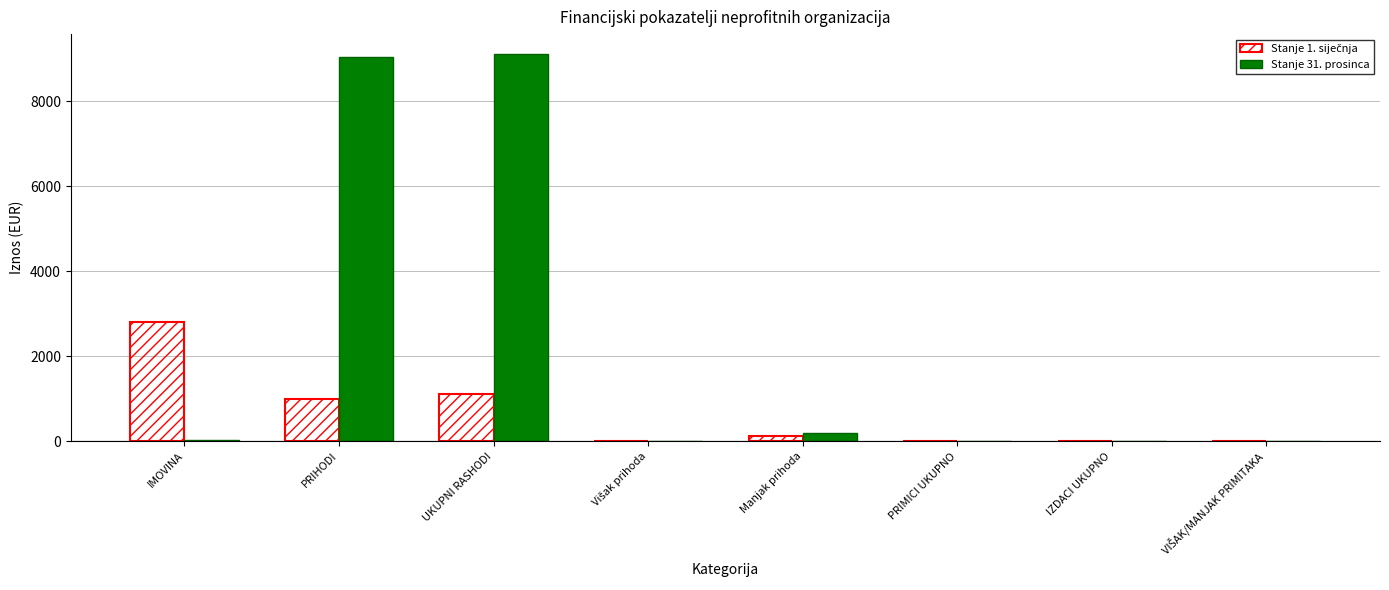

True or false: Stanje 31. prosinca has a value of 195.1 at Manjak prihoda.

True